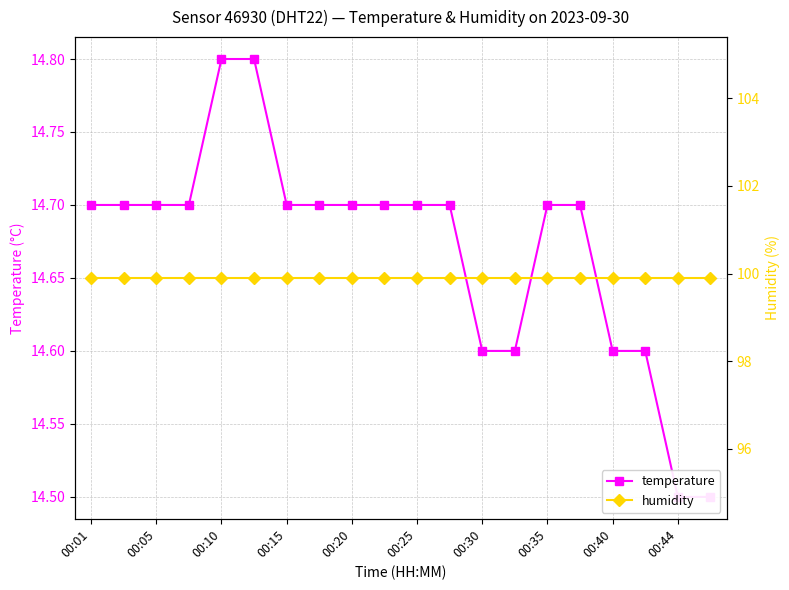

Rank the series by their maximum value, from lowest to highest.

temperature, humidity